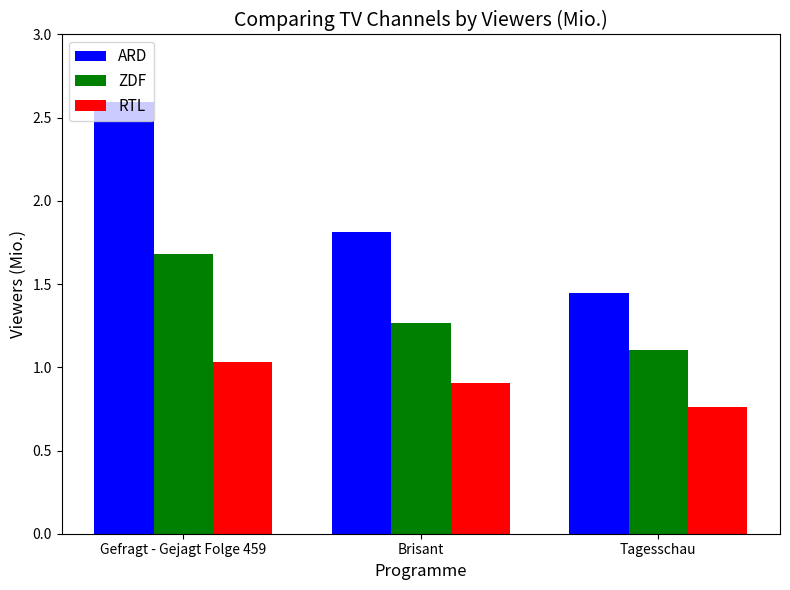

What is the label of the 1st bar from the right?

Tagesschau